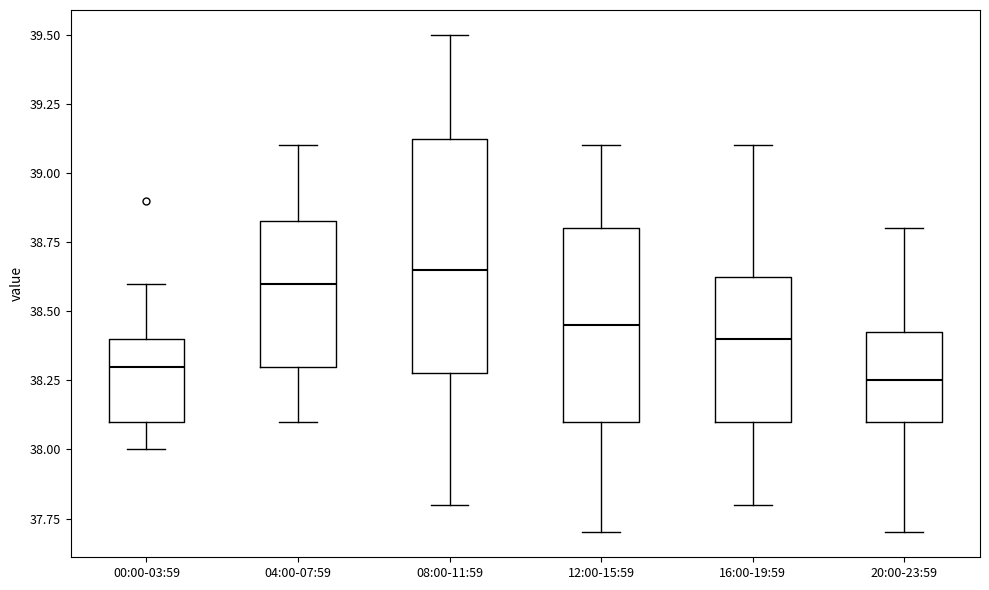

Reading left to right, transcribe this box plot: for each box, give where its median line is, the range the box spans, and where its two whiskers end, as read against the y-axis. The values are not printed on the chart, so give them approximately, as read against the axis.

00:00-03:59: median 38.30, box 38.10 to 38.40, whiskers 38.00 to 38.60
04:00-07:59: median 38.60, box 38.30 to 38.85, whiskers 38.10 to 39.10
08:00-11:59: median 38.65, box 38.30 to 39.15, whiskers 37.80 to 39.50
12:00-15:59: median 38.45, box 38.10 to 38.80, whiskers 37.70 to 39.10
16:00-19:59: median 38.40, box 38.10 to 38.65, whiskers 37.80 to 39.10
20:00-23:59: median 38.25, box 38.10 to 38.45, whiskers 37.70 to 38.80